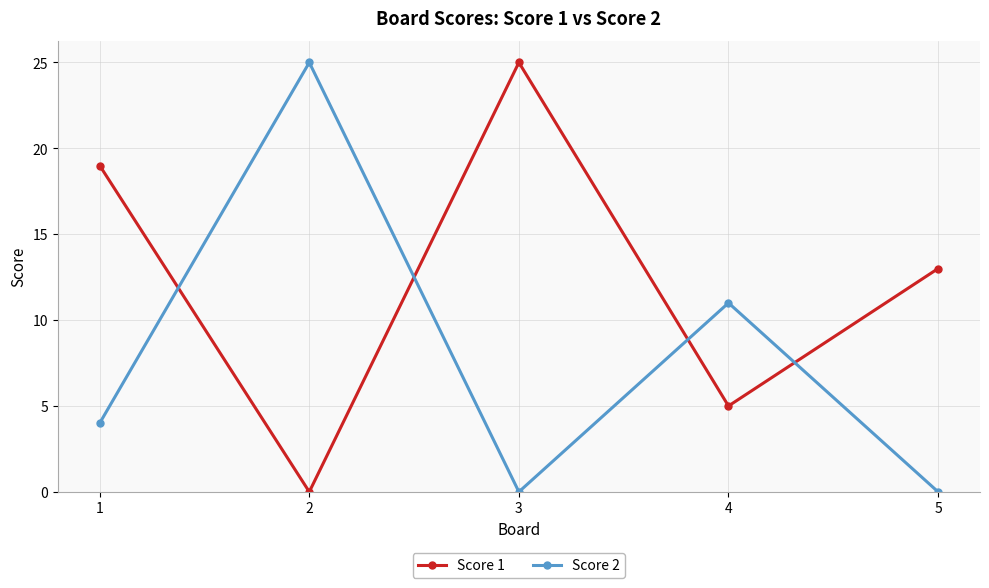

How many interior local valleys does the Score 1 series have?

2